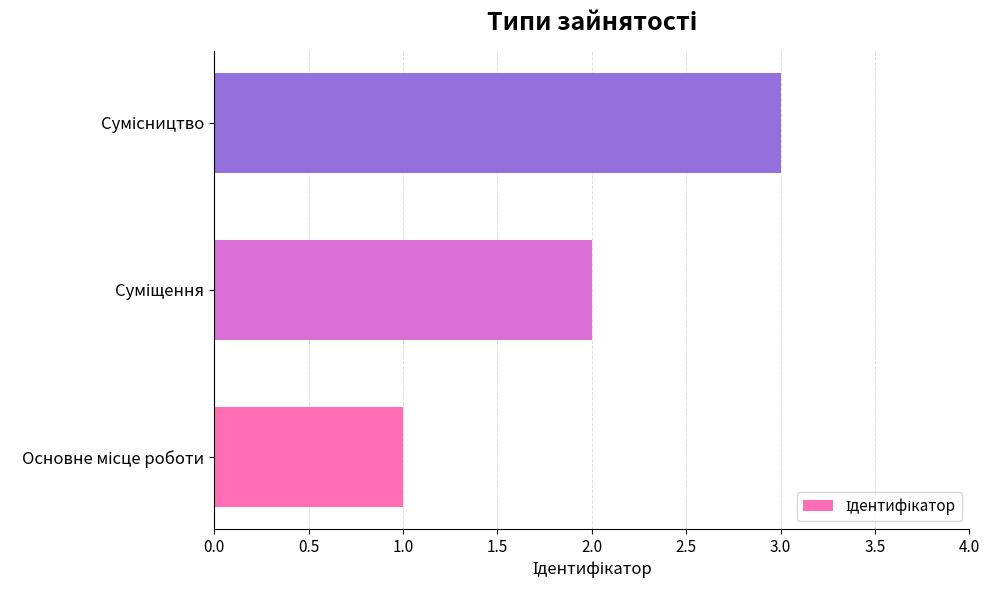

What is the maximum value shown in the chart?

3